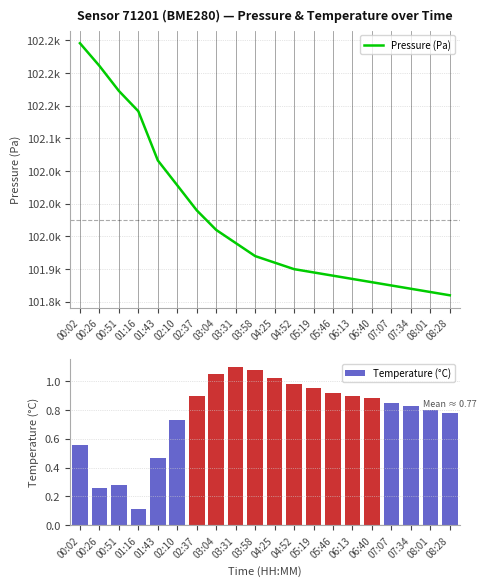

Is the value of Pressure (Pa) at 01:43 greater than the value of Temperature (°C) at 00:26?

Yes